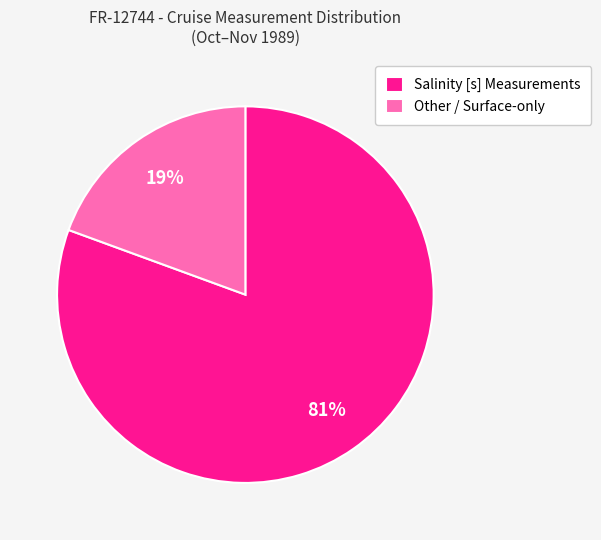

How many segments does this pie chart have?

2